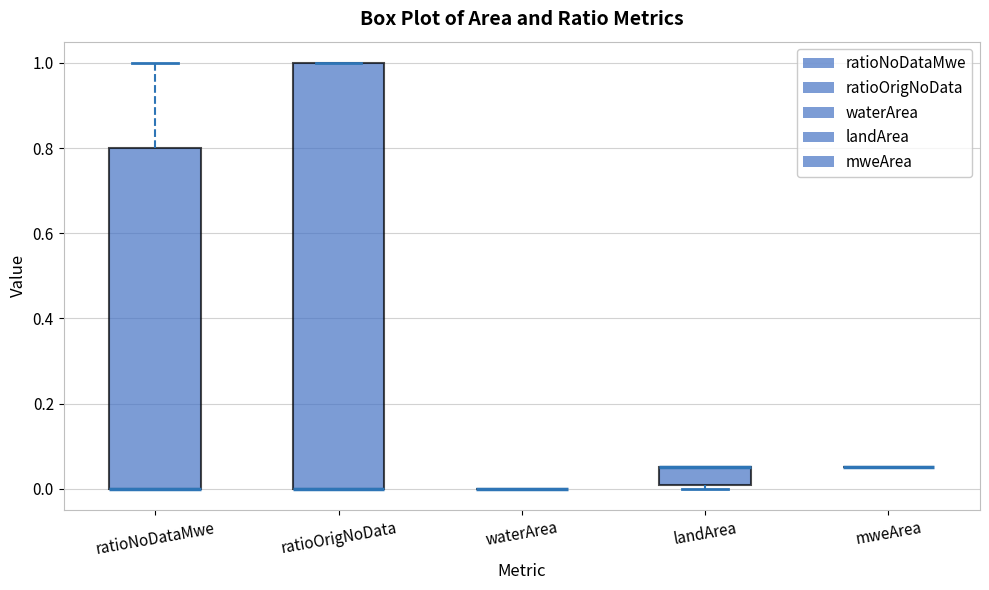

Where is the upper edge of the box for ratioNoDataMwe on the y-axis? The values are not printed on the chart, so give them approximately, as read against the axis.

0.80